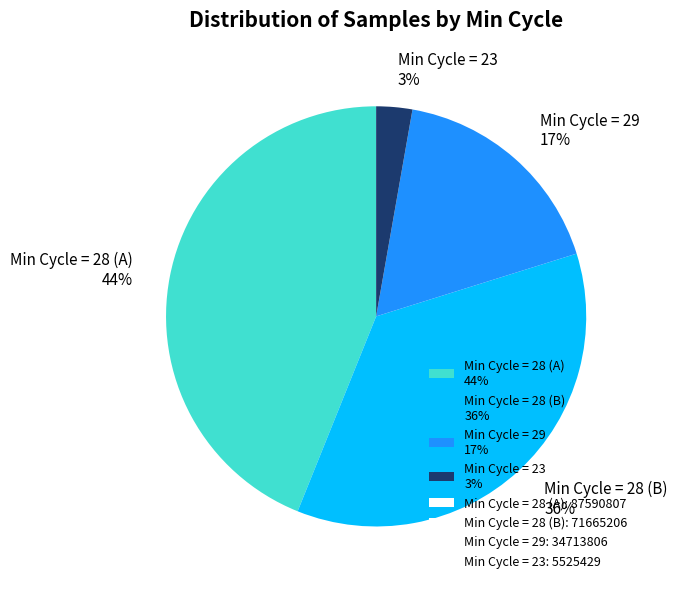

To the nearest percent, what is the average slice percentage?

25%